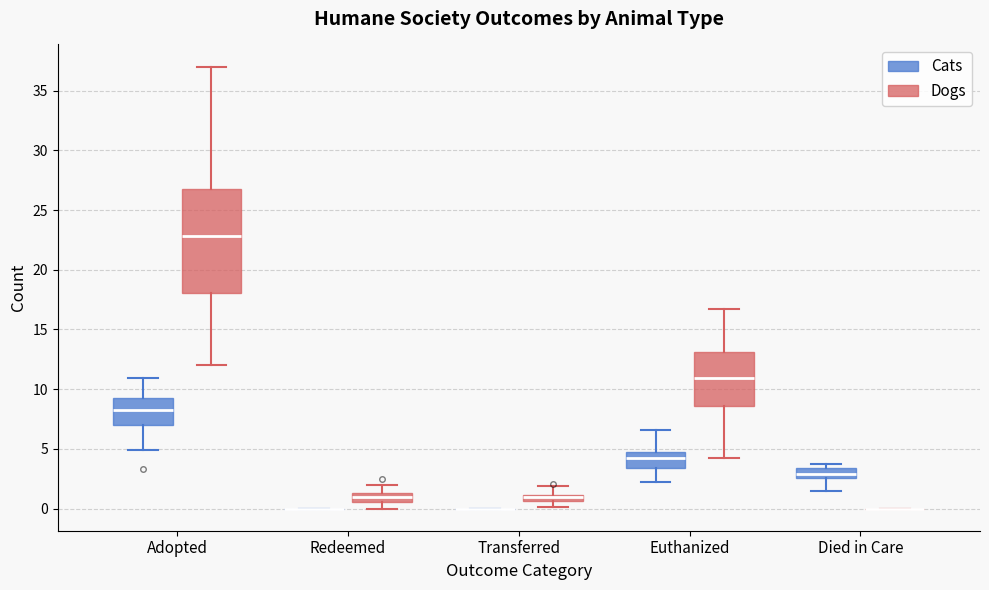

Which box is the tallest, from its lower edge to its upper edge?

Adopted (Dogs)